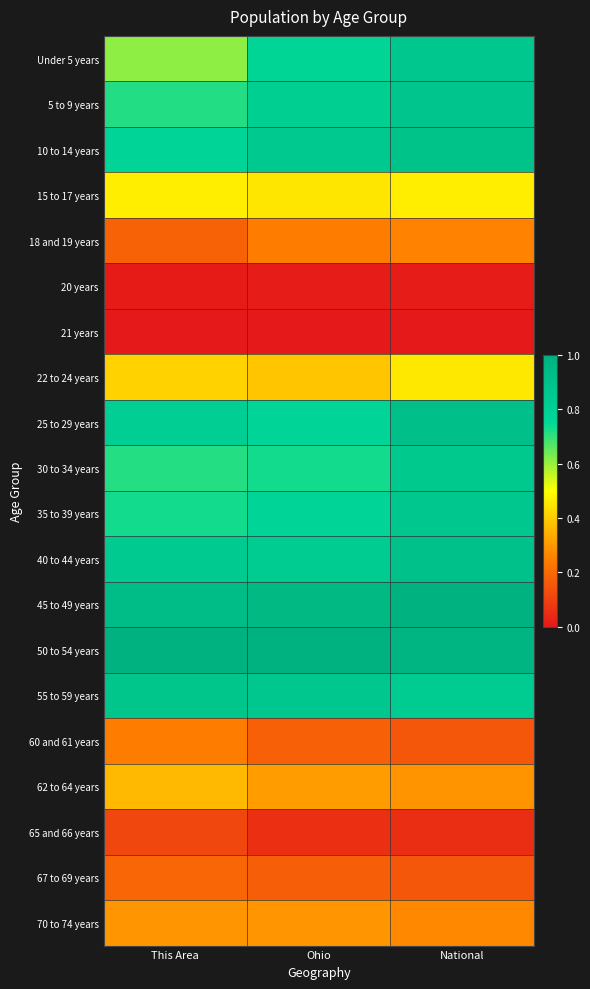

Reading left to right, transcribe all the data shown in this chart.

Under 5 years: This Area=0.6	Ohio=0.8	National=0.9
5 to 9 years: This Area=0.7	Ohio=0.8	National=0.9
10 to 14 years: This Area=0.8	Ohio=0.8	National=0.9
15 to 17 years: This Area=0.5	Ohio=0.5	National=0.5
18 and 19 years: This Area=0.2	Ohio=0.2	National=0.3
20 years: This Area=0.0	Ohio=0.0	National=0.0
21 years: This Area=0.0	Ohio=0.0	National=0.0
22 to 24 years: This Area=0.4	Ohio=0.4	National=0.5
25 to 29 years: This Area=0.8	Ohio=0.8	National=0.9
30 to 34 years: This Area=0.7	Ohio=0.7	National=0.9
35 to 39 years: This Area=0.7	Ohio=0.8	National=0.9
40 to 44 years: This Area=0.8	Ohio=0.8	National=0.9
45 to 49 years: This Area=0.9	Ohio=1.0	National=1.0
50 to 54 years: This Area=1.0	Ohio=1.0	National=1.0
55 to 59 years: This Area=0.9	Ohio=0.9	National=0.8
60 and 61 years: This Area=0.2	Ohio=0.2	National=0.2
62 to 64 years: This Area=0.4	Ohio=0.3	National=0.3
65 and 66 years: This Area=0.1	Ohio=0.1	National=0.1
67 to 69 years: This Area=0.2	Ohio=0.2	National=0.2
70 to 74 years: This Area=0.3	Ohio=0.3	National=0.3